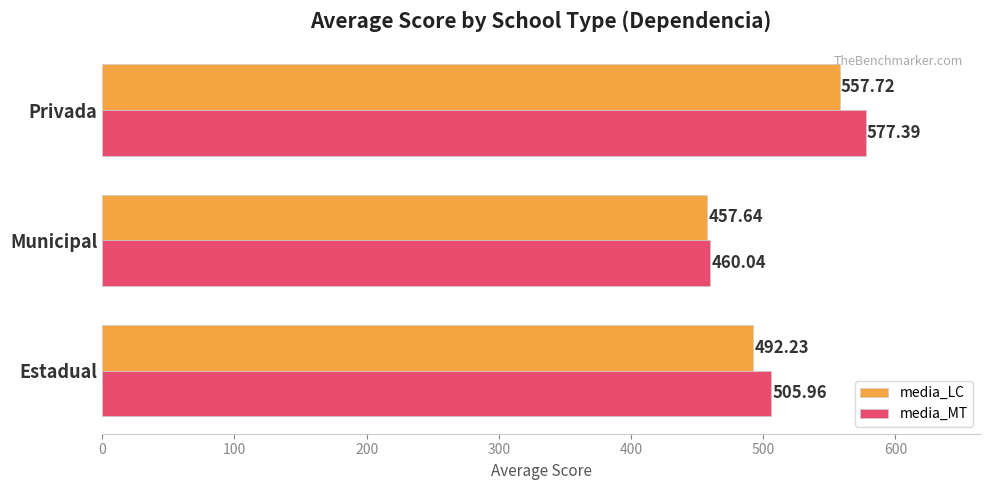

What is the spread (max minus min) of values at Privada?

19.7